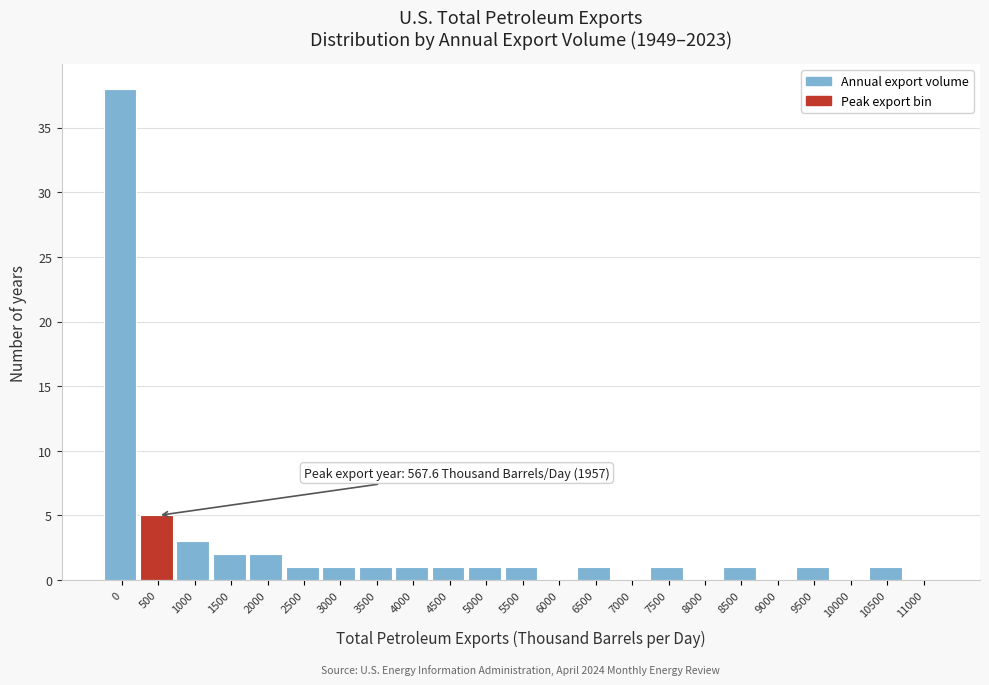

Reading left to right, transcribe all the data shown in this chart.

0=38	500=5	1000=3	1500=2	2000=2	2500=1	3000=1	3500=1	4000=1	4500=1	5000=1	5500=1	6000=0	6500=1	7000=0	7500=1	8000=0	8500=1	9000=0	9500=1	10000=0	10500=1	11000=0